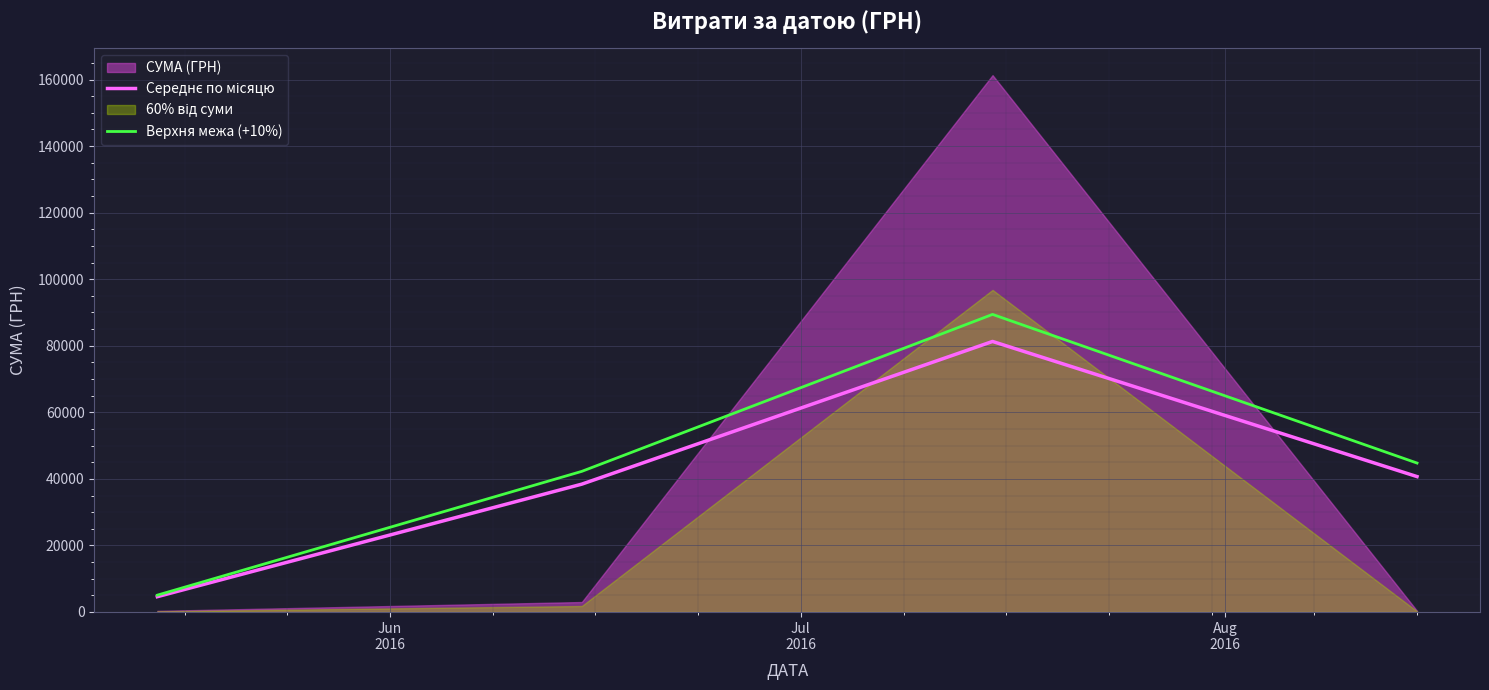

What is the total value across all series at Jun
2016?

9645.0